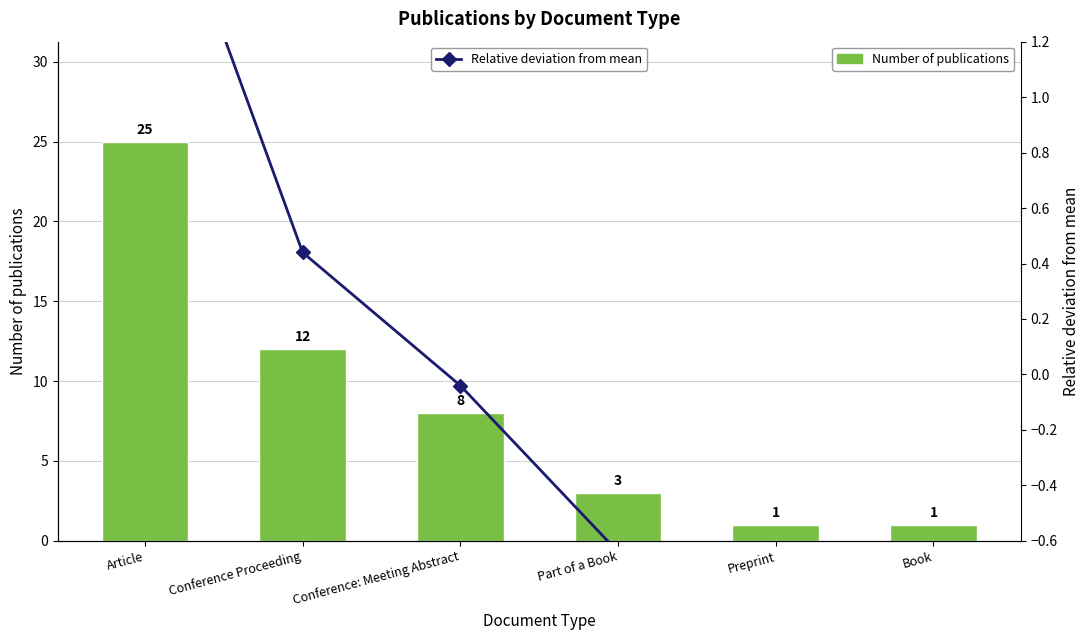

What is the label of the 1st bar from the left?

Article